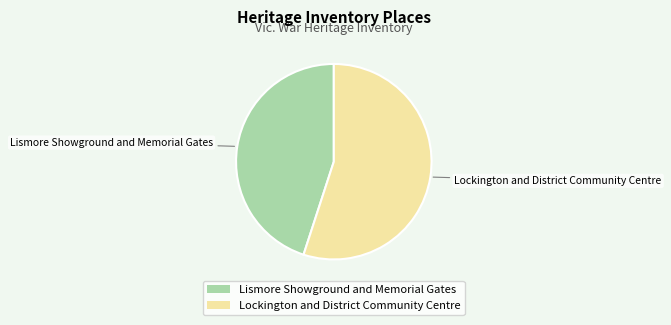

Which category has the biggest portion of the pie?

Lockington and District Community Centre